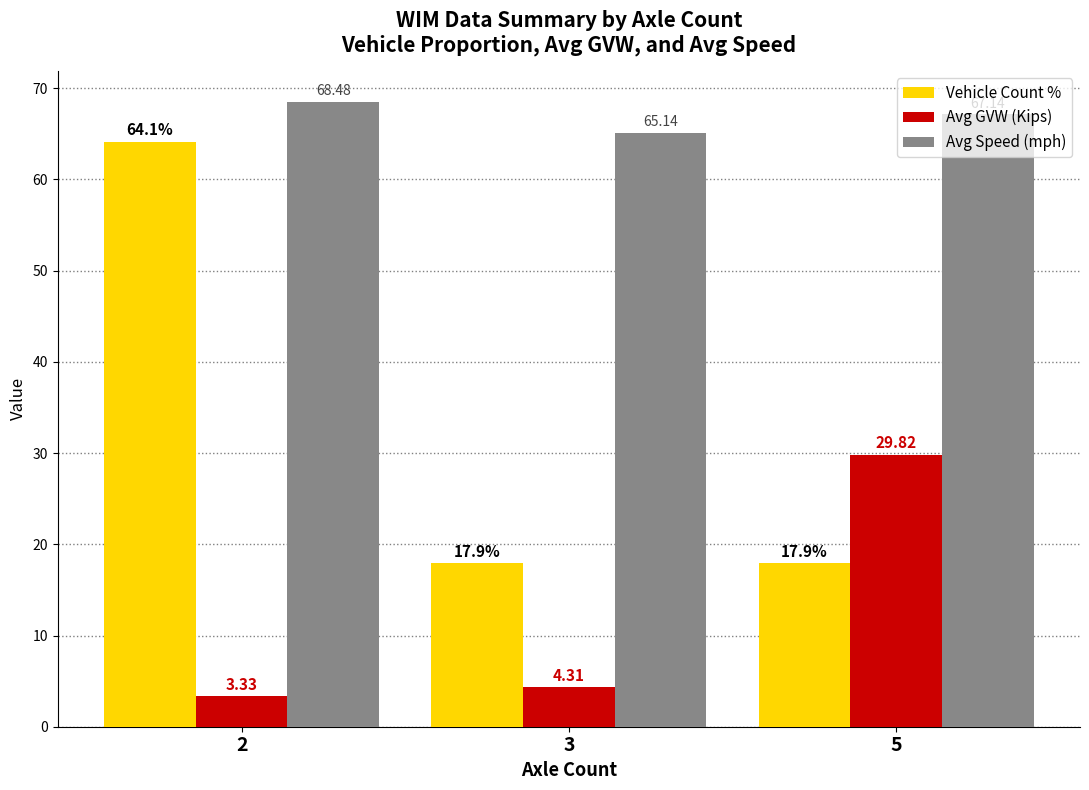

List the series in order of their peak value, highest first.

Avg Speed (mph), Vehicle Count %, Avg GVW (Kips)